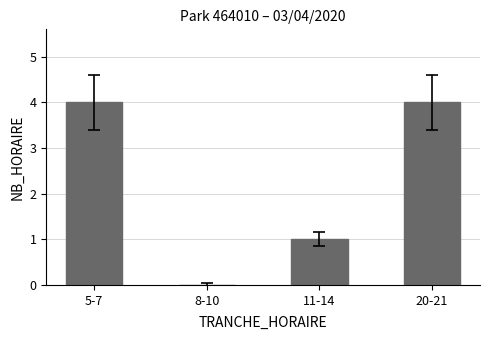

Is it true that the value at 20-21 is 6?

False